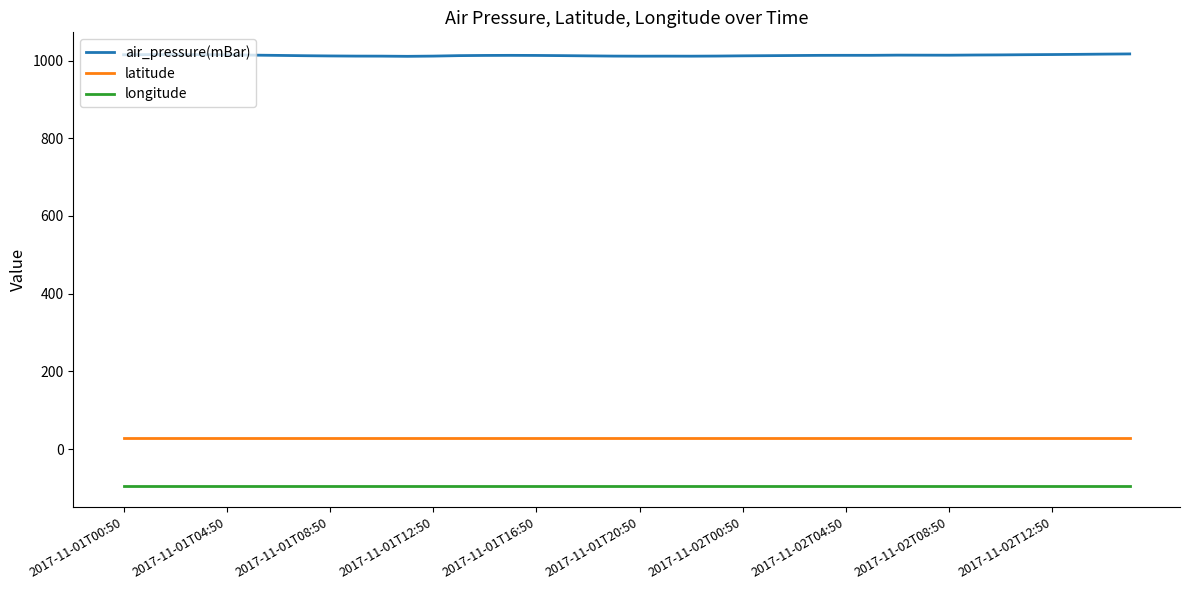

Which series has the largest total across all categories?

air_pressure(mBar)